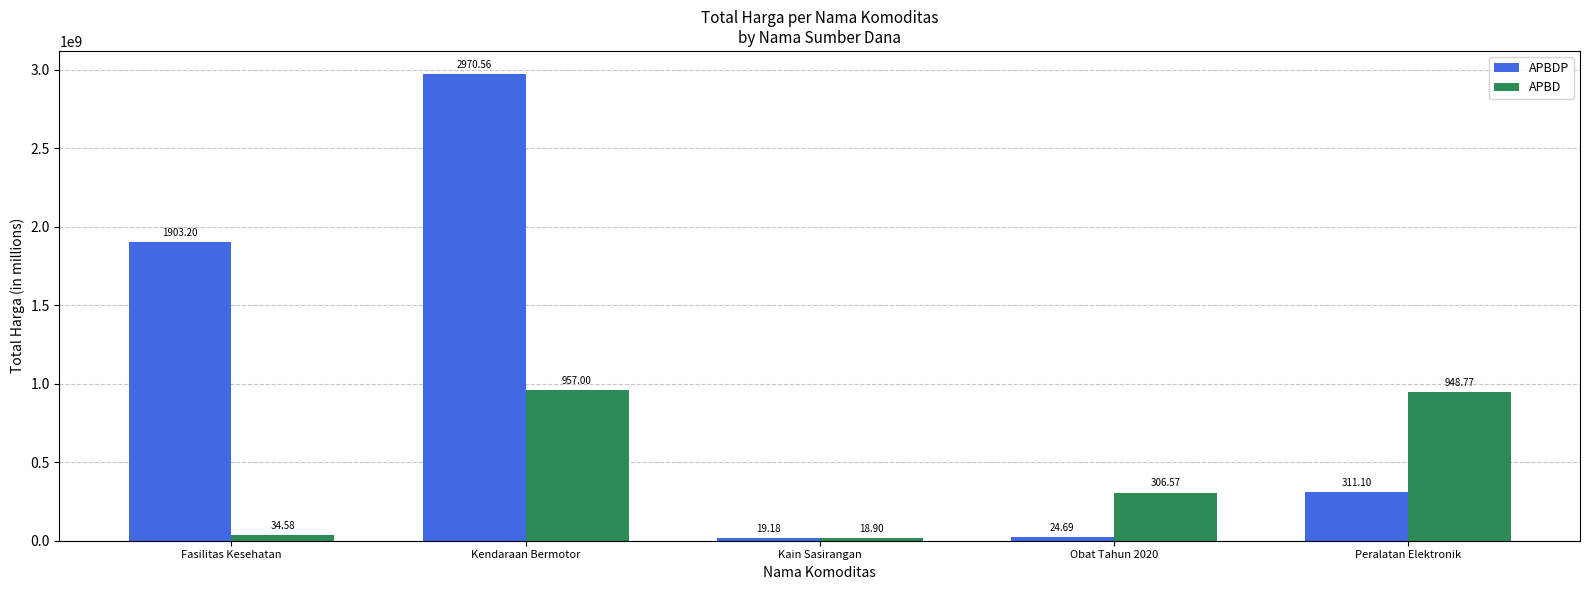

What are all the series names shown in the legend?

APBDP, APBD